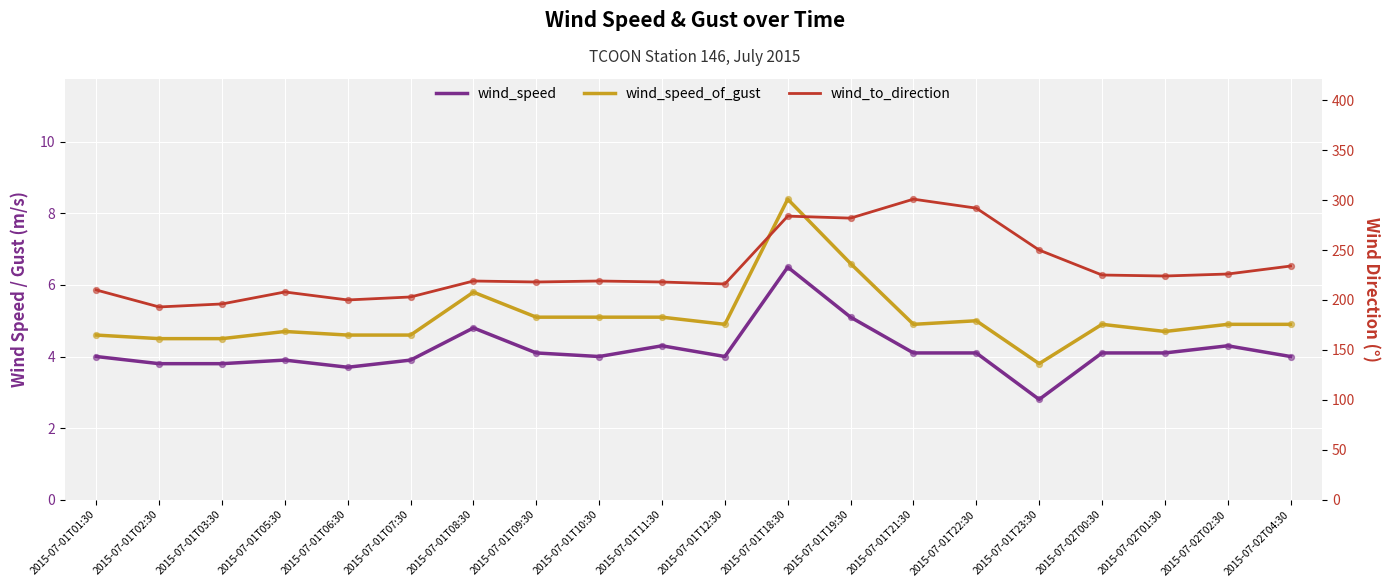

What are all the series names shown in the legend?

wind_speed, wind_speed_of_gust, wind_to_direction